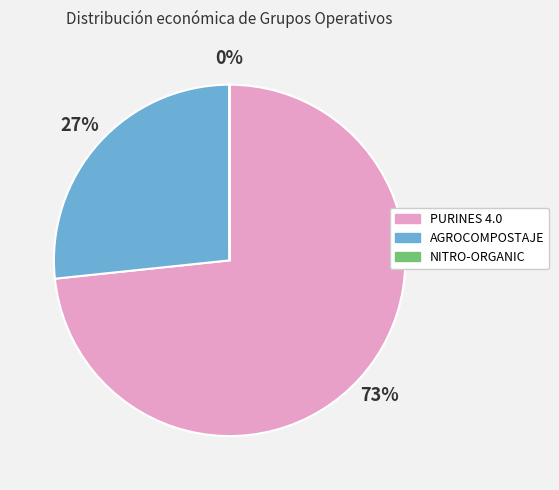

Which slice is the largest?

PURINES 4.0